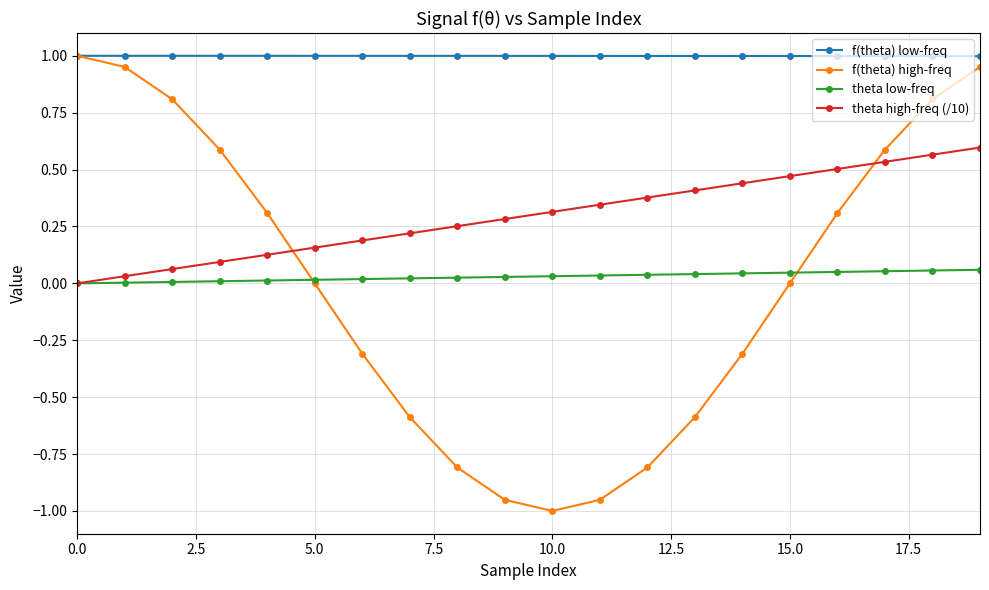

Which series has the largest total across all categories?

f(theta) low-freq